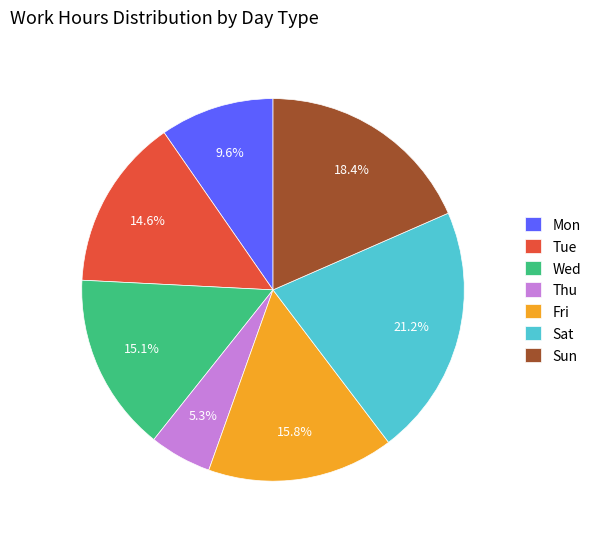

Count the number of slices in the pie.

7